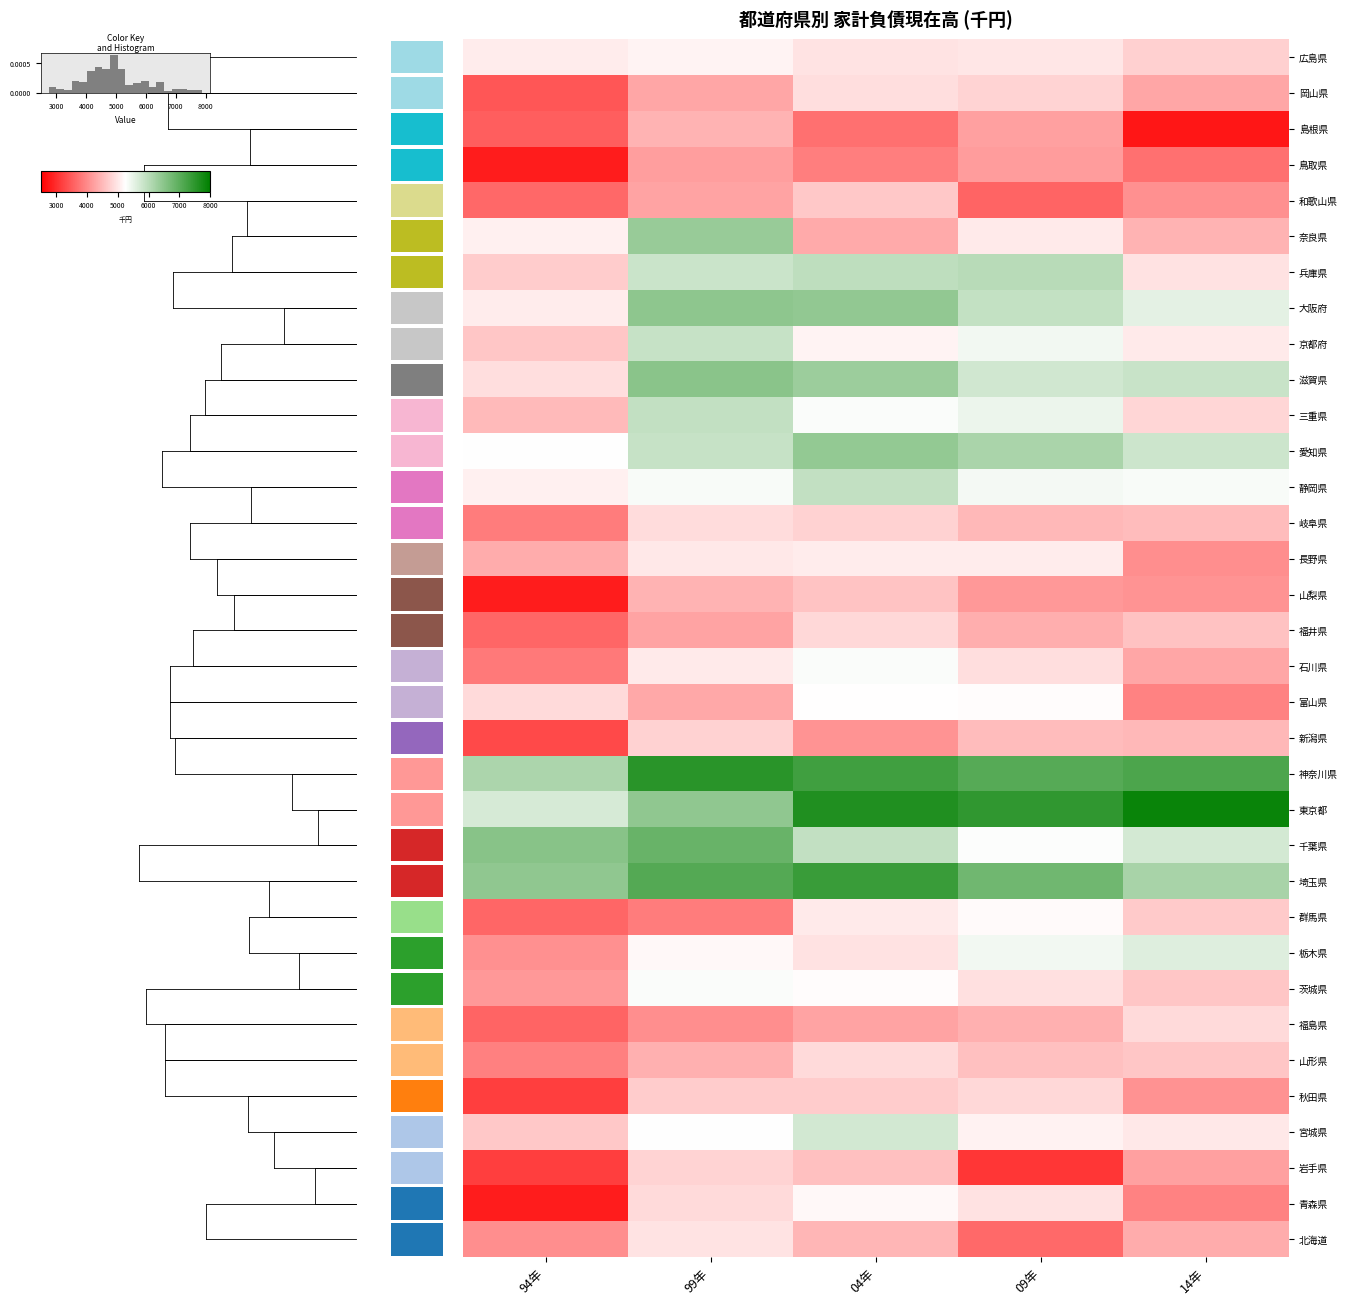

How many distinct data groups are displayed?

34